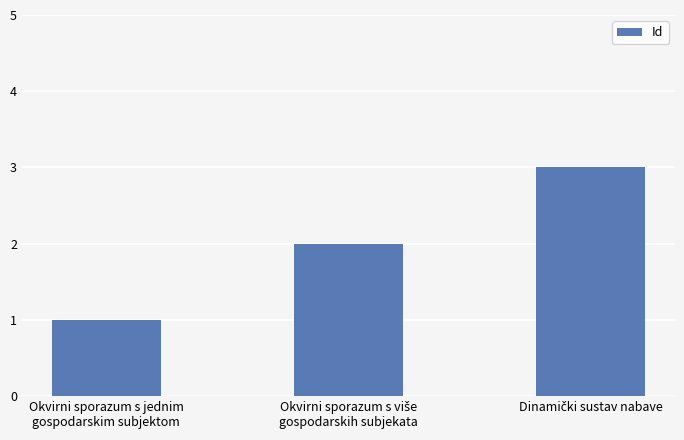

What is the maximum value shown in the chart?

3